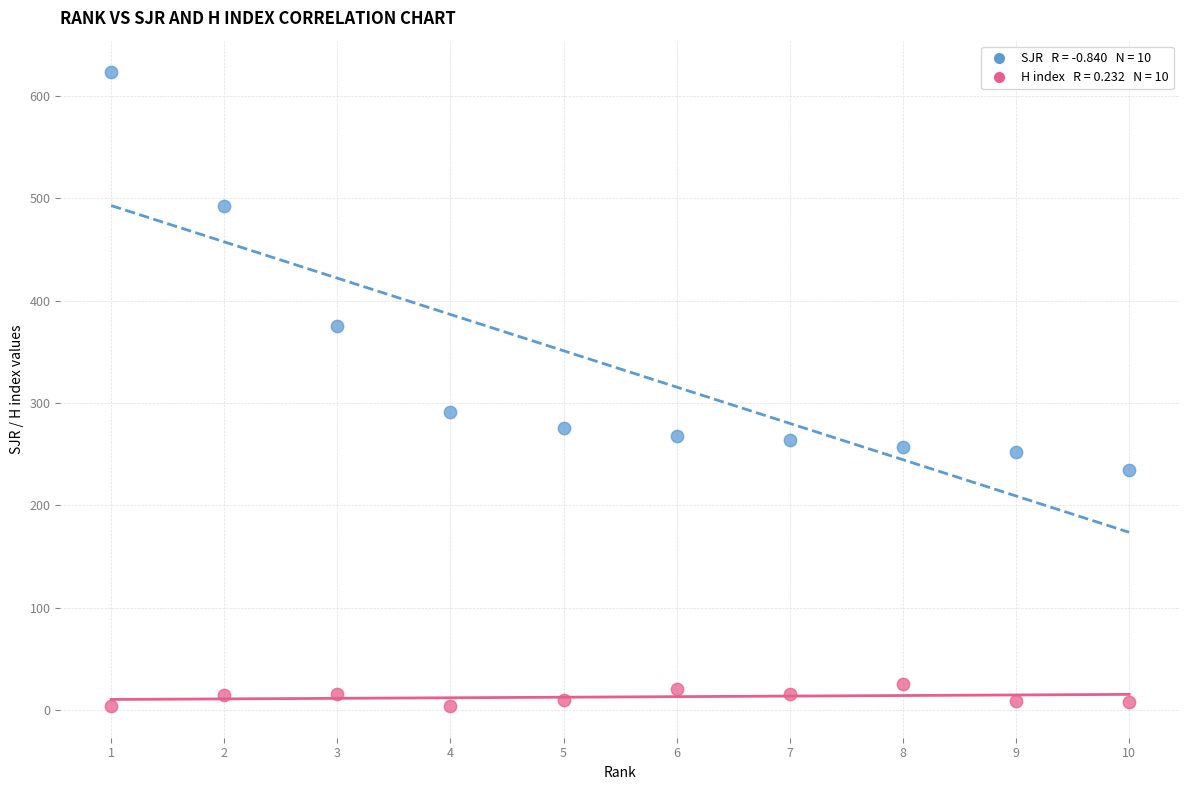

Across all data points, what is the range of X values (max minus min)?

9